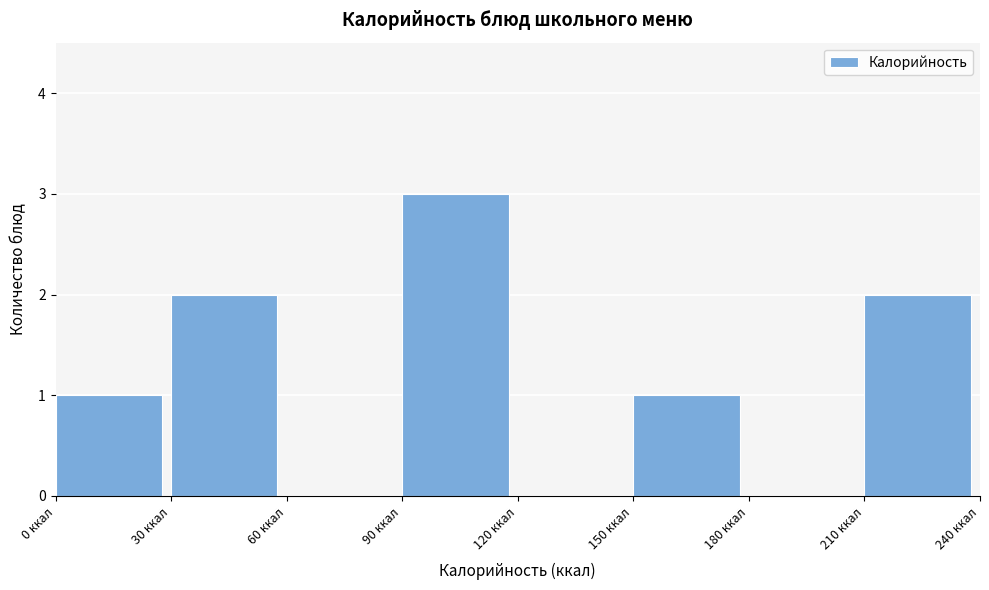

Reading left to right, transcribe this chart: for each bar, give the range it covers on the x-axis and its height. The values are not printed on the chart, so give them approximately, as read against the axis.

0 to 30: 1
30 to 60: 2
60 to 90: 0
90 to 120: 3
120 to 150: 0
150 to 180: 1
180 to 210: 0
210 to 240: 2